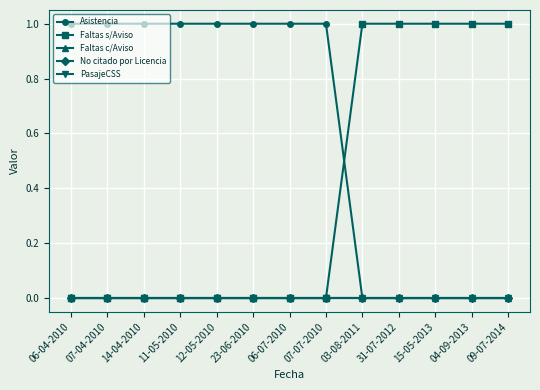

The value of Asistencia at 11-05-2010 is 0. True or false?

False